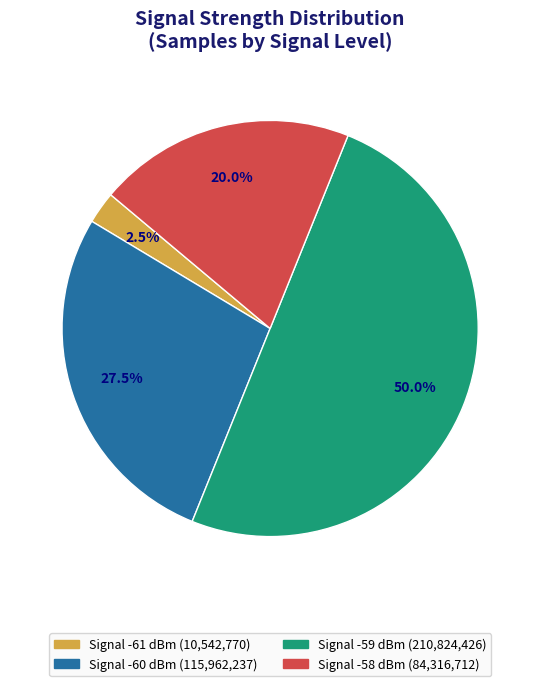

Does any single category account for the majority?

No